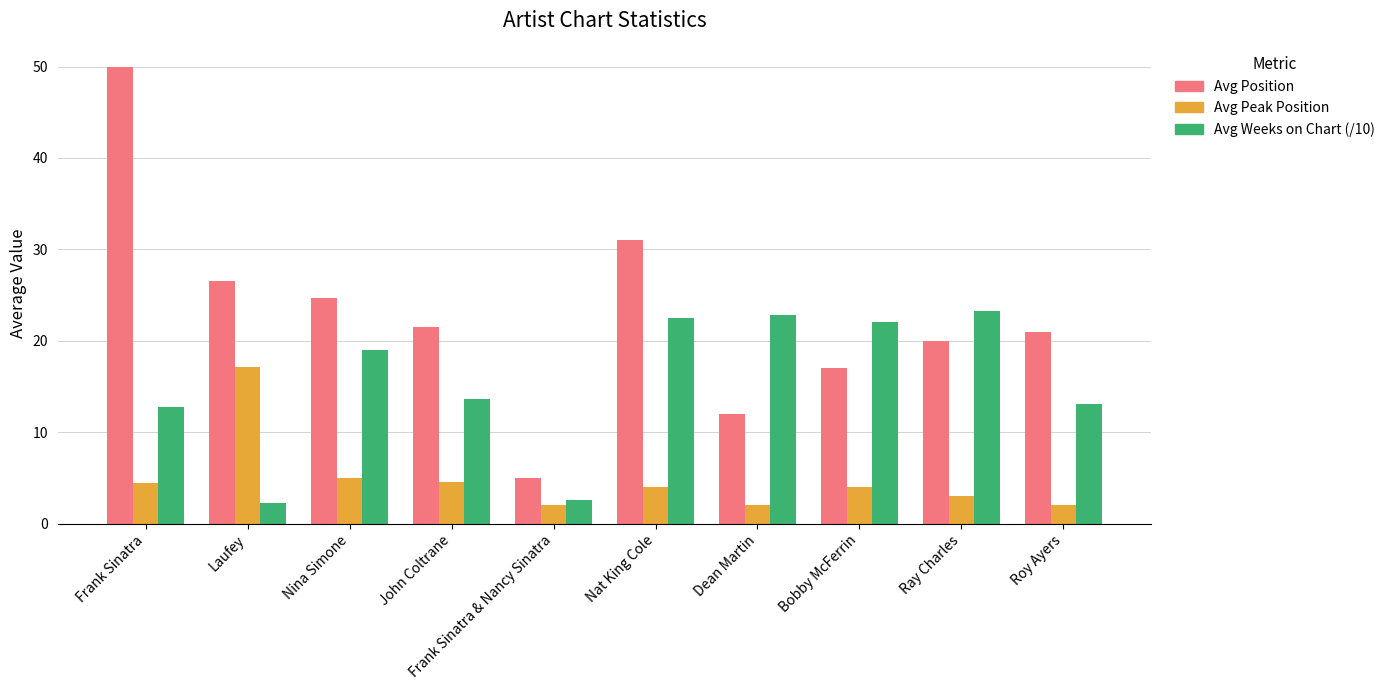

How many data points in Avg Weeks on Chart (/10) are above 19?

5